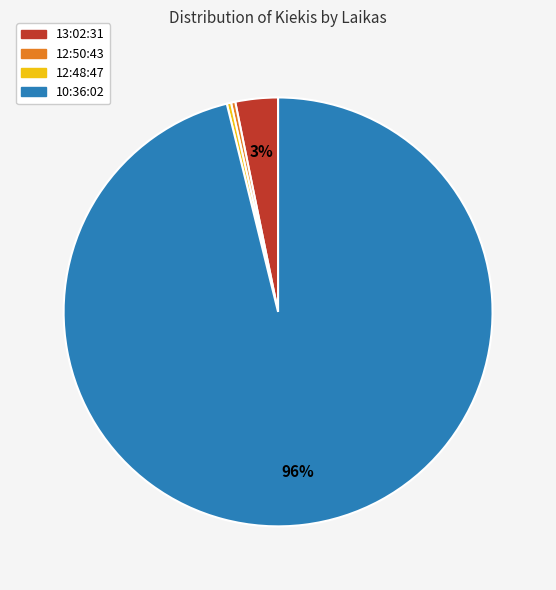

Which slice represents more than half of the pie?

10:36:02